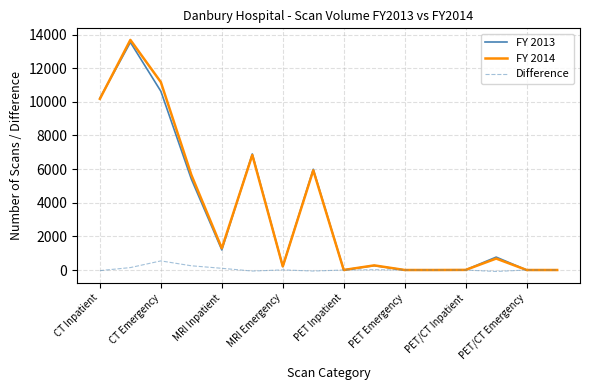

Count the number of data series in this chart.

3